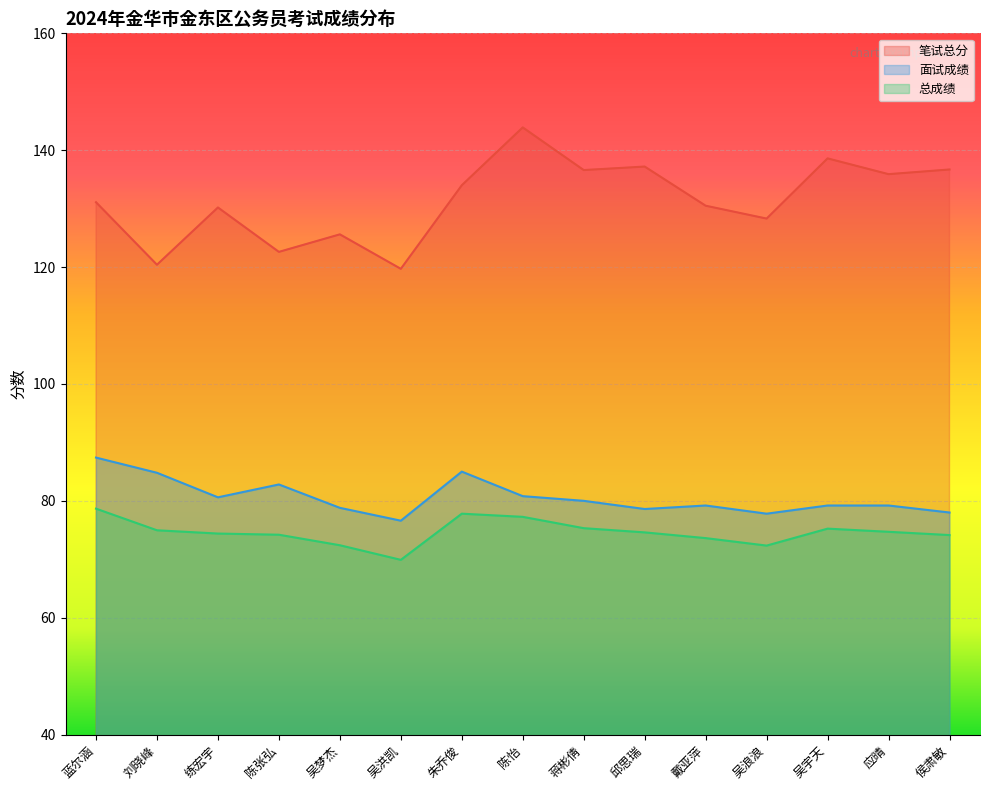

What is the average value of the 笔试总分 series?

131.4